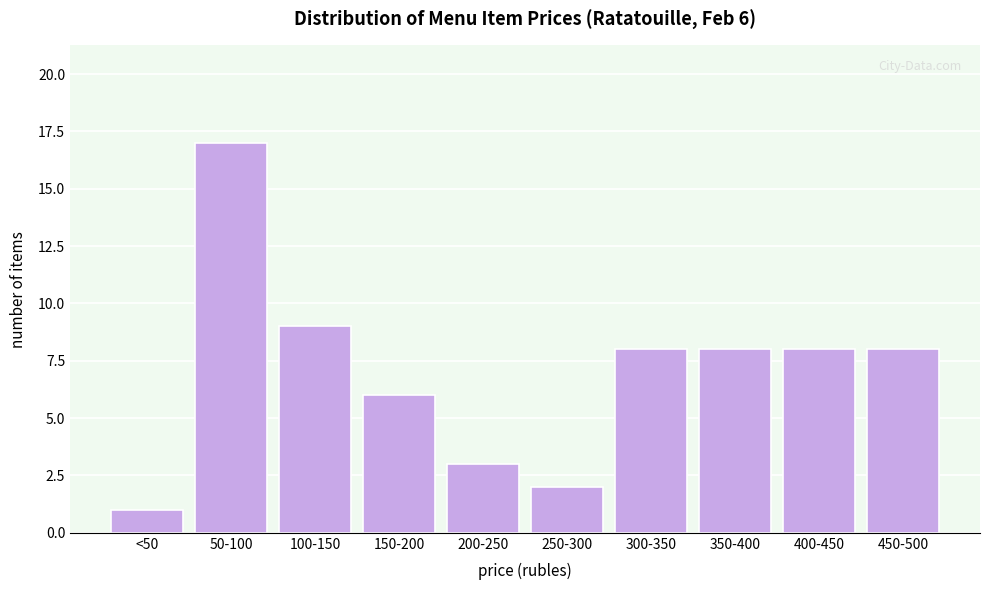

Reading left to right, transcribe all the data shown in this chart.

<50=1	50-100=17	100-150=9	150-200=6	200-250=3	250-300=2	300-350=8	350-400=8	400-450=8	450-500=8